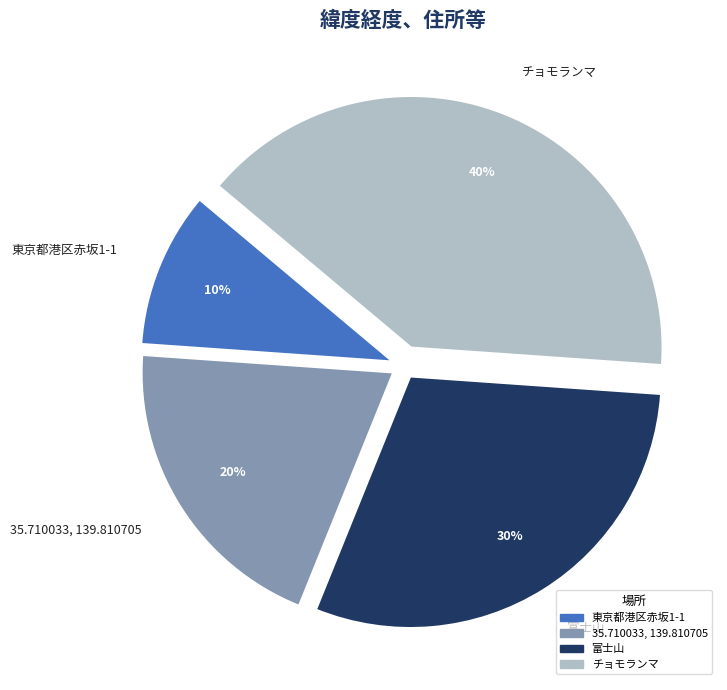

To the nearest percent, what percentage of the pie is チョモランマ?

40%